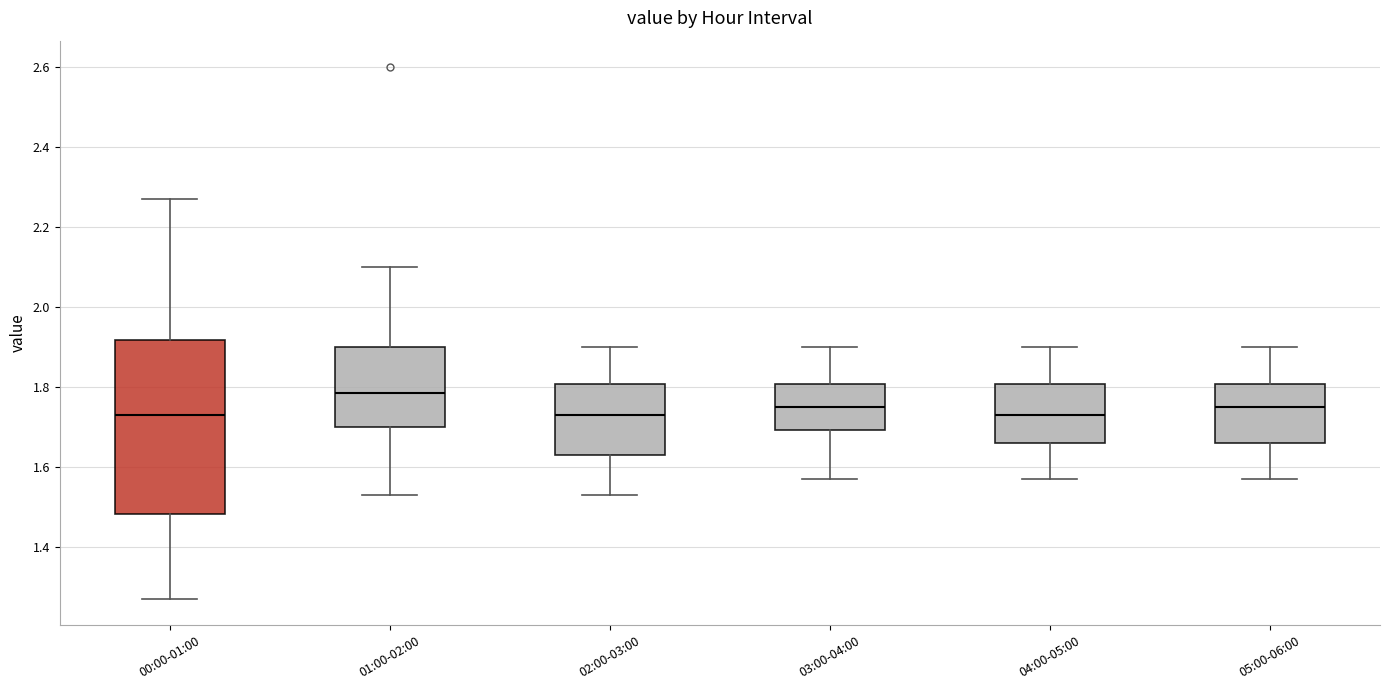

Which box is the tallest, from its lower edge to its upper edge?

00:00-01:00